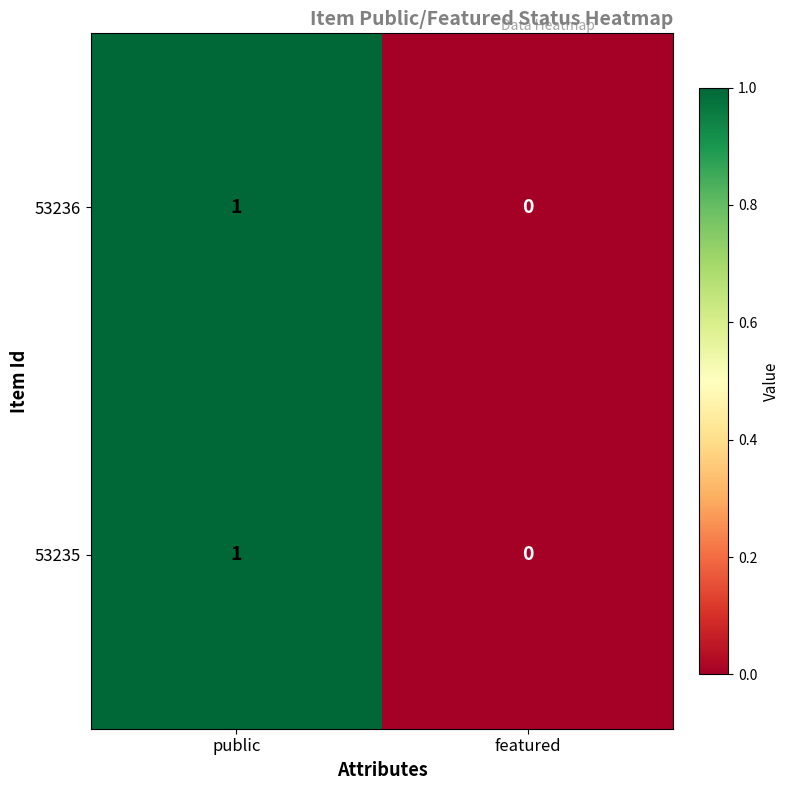

Which category has the highest value across all series?

public